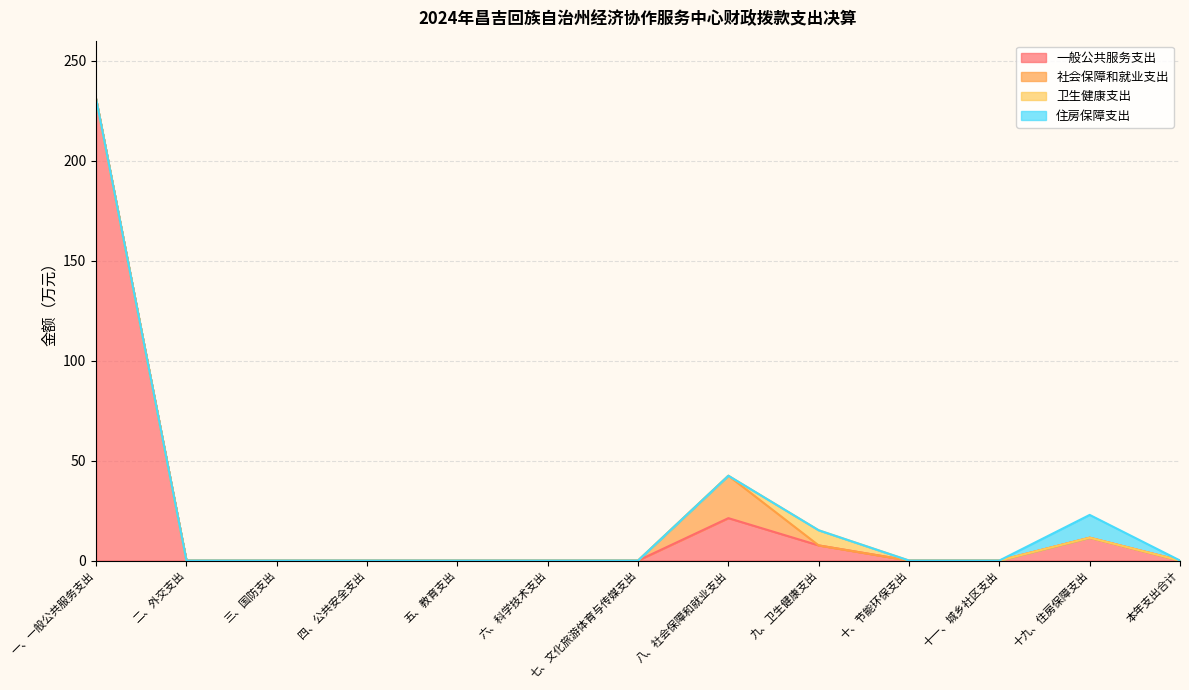

Reading right to left, transcribe all the data shown in this chart.

一般公共服务支出: 0.0	11.4	0.0	0.0	7.6	21.2	0.0	0.0	0.0	0.0	0.0	0.0	230.9
社会保障和就业支出: 0.0	0.0	0.0	0.0	0.0	21.2	0.0	0.0	0.0	0.0	0.0	0.0	0.0
卫生健康支出: 0.0	0.0	0.0	0.0	7.6	0.0	0.0	0.0	0.0	0.0	0.0	0.0	0.0
住房保障支出: 0.0	11.4	0.0	0.0	0.0	0.0	0.0	0.0	0.0	0.0	0.0	0.0	0.0